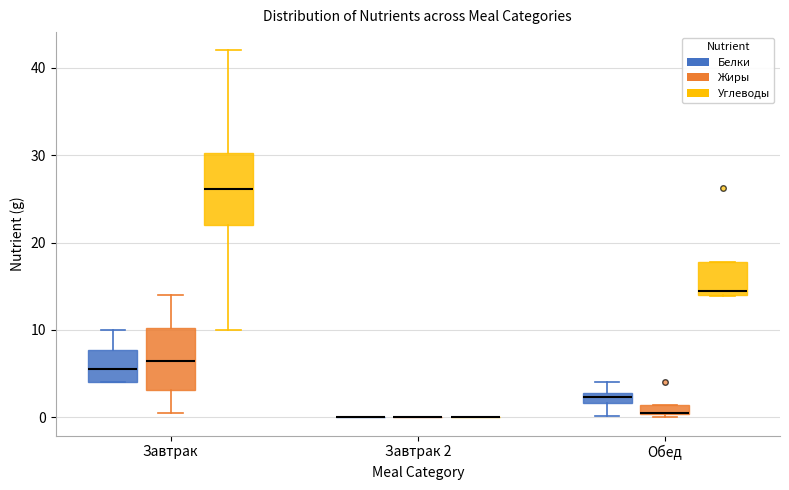

Which box is the tallest, from its lower edge to its upper edge?

Завтрак (Углеводы)